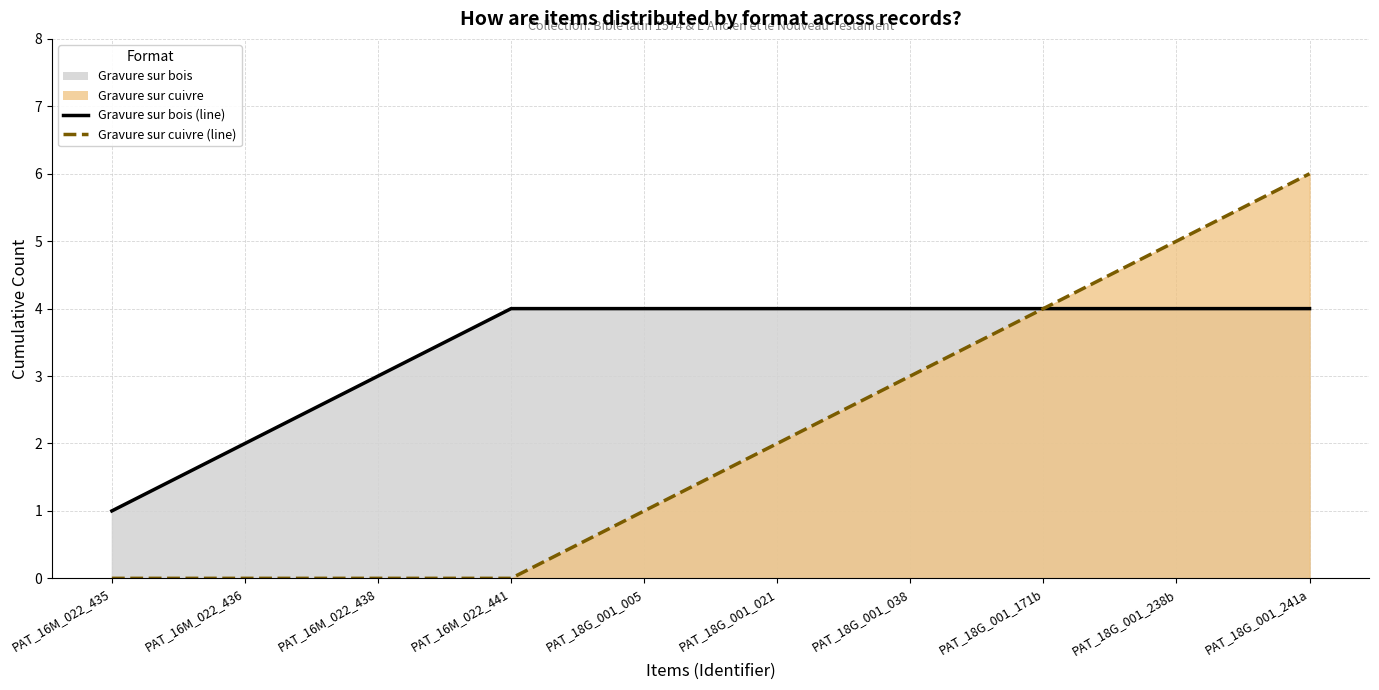

True or false: Gravure sur bois (line) and Gravure sur cuivre (line) cross at least once.

False